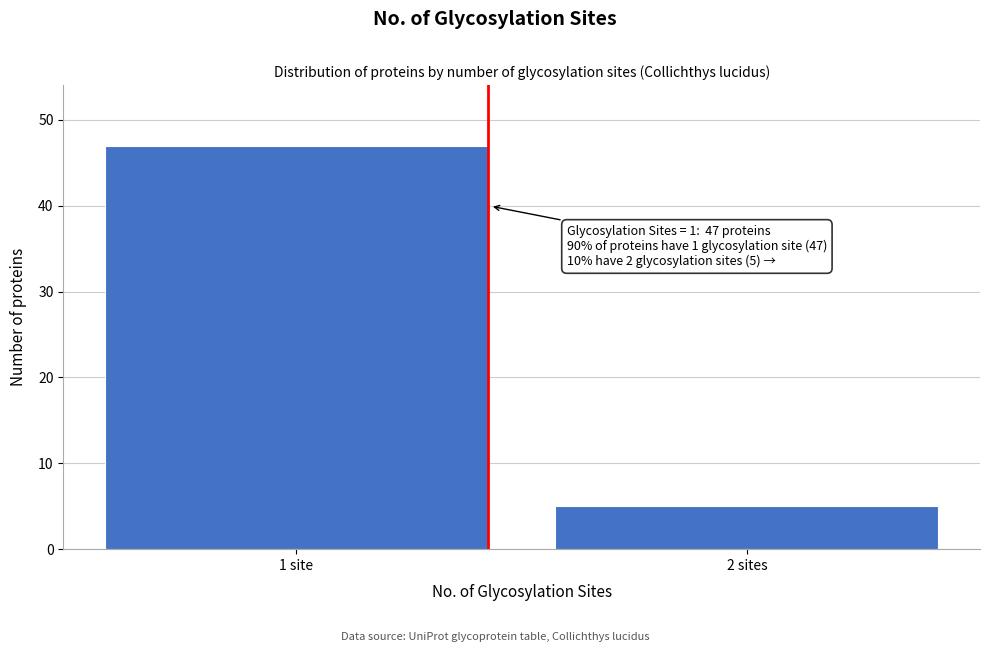

Reading right to left, list all the values displayed in this chart.

5	47